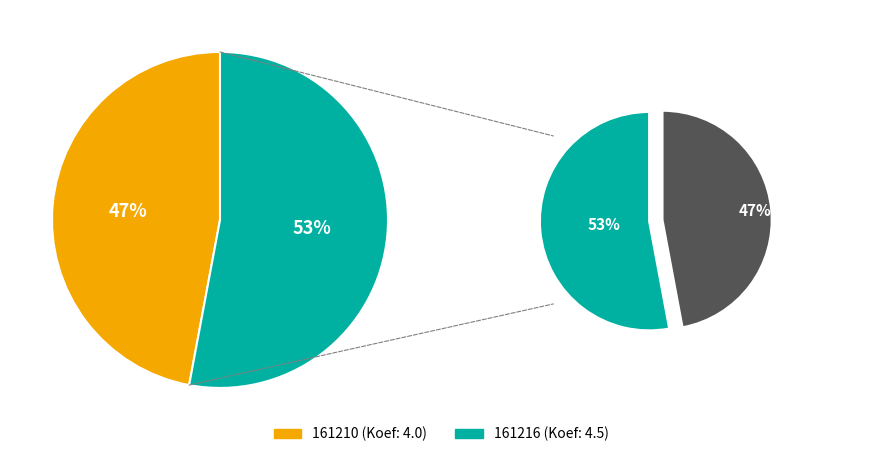

The 161216 slice represents 53% of the pie. True or false?

True